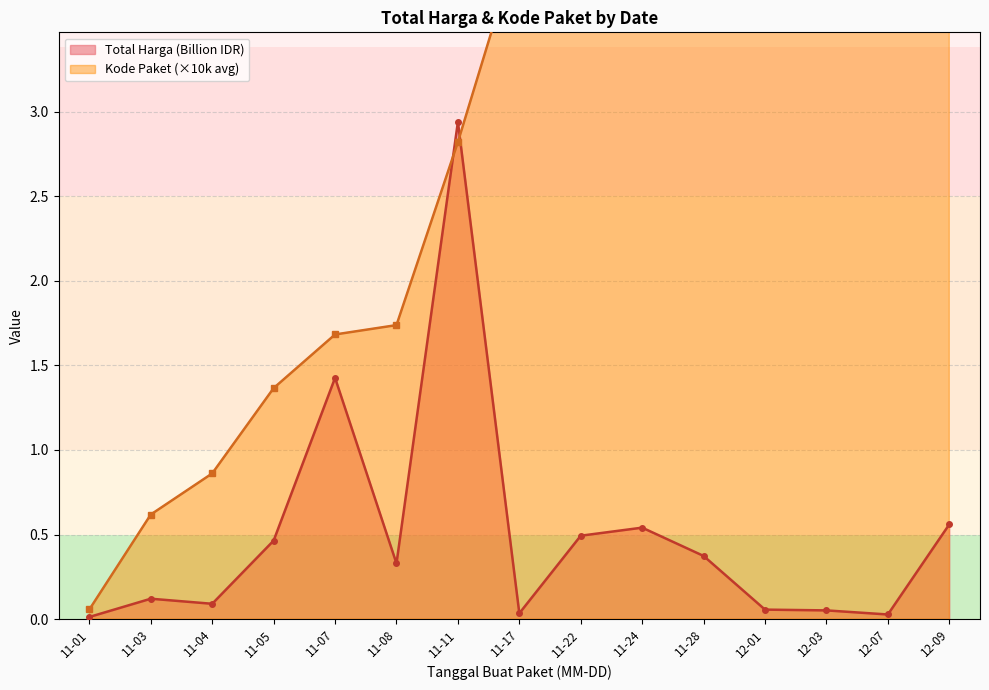

Is it true that Kode Paket (×10k avg) equals 13.9 at 12-09?

True